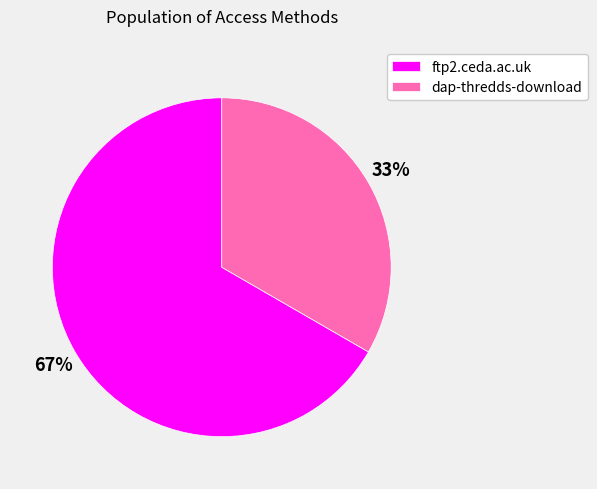

How many segments does this pie chart have?

2